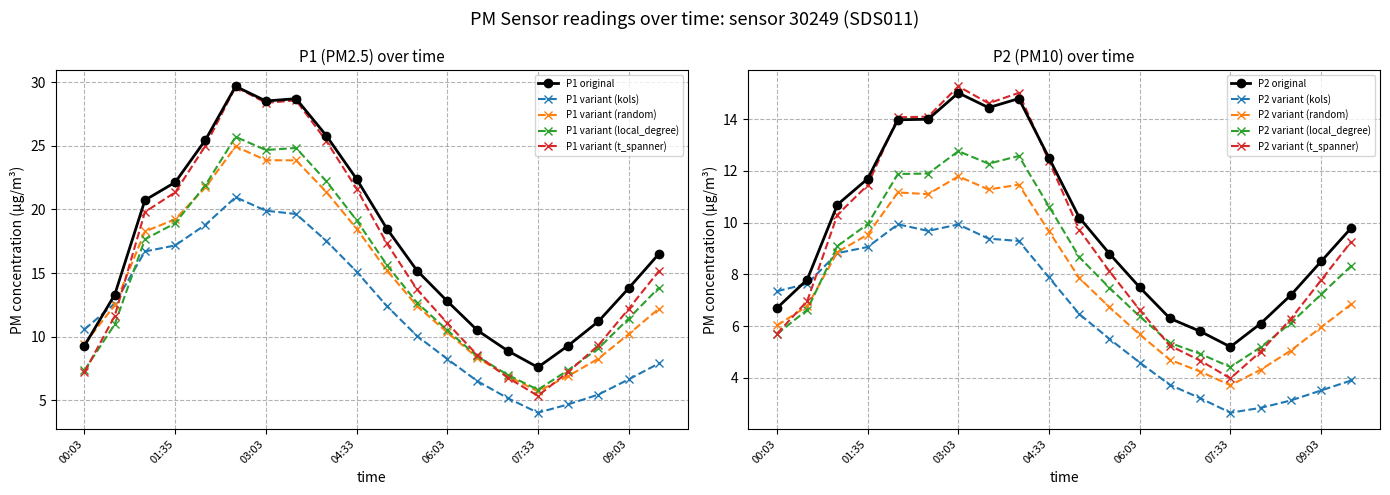

At how many categories does at least one series exceed 24?

5